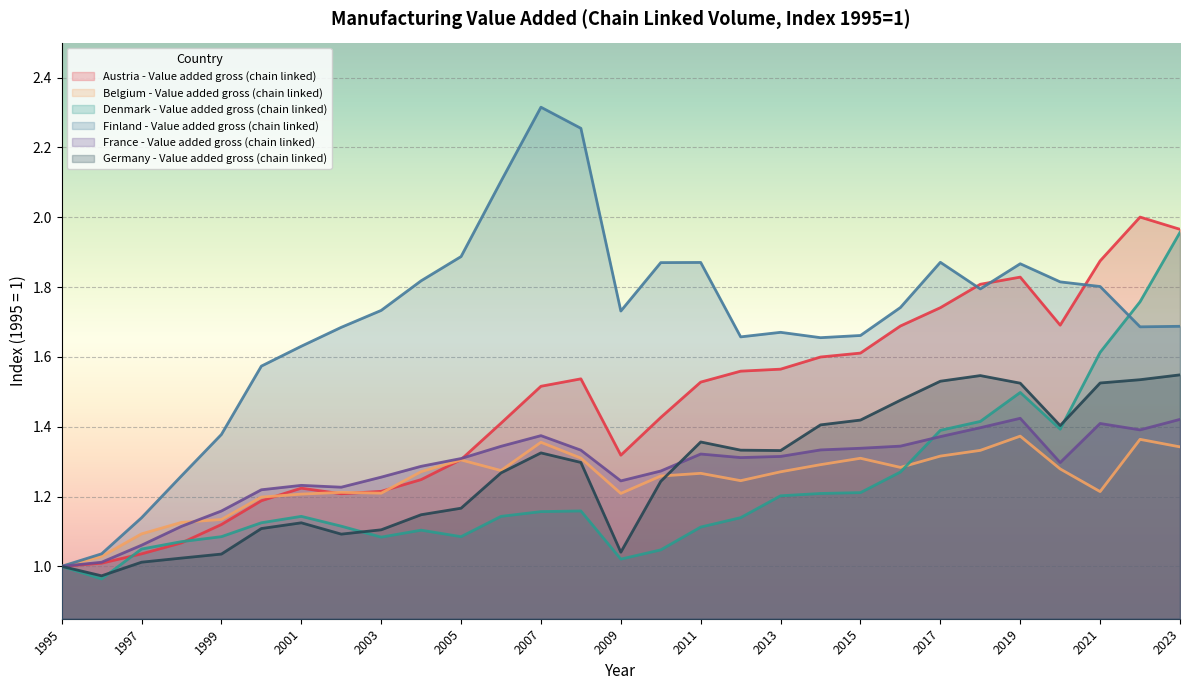

Reading left to right, extract all data points from this chart.

Austria - Value added gross (chain linked): 1995=1.0	1996=1.0	1997=1.0	1998=1.1	1999=1.1	2000=1.2	2001=1.2	2002=1.2	2003=1.2	2004=1.2	2005=1.3	2006=1.4	2007=1.5	2008=1.5	2009=1.3	2010=1.4	2011=1.5	2012=1.6	2013=1.6	2014=1.6	2015=1.6	2016=1.7	2017=1.7	2018=1.8	2019=1.8	2020=1.7	2021=1.9	2022=2.0	2023=2.0
Belgium - Value added gross (chain linked): 1995=1.0	1996=1.0	1997=1.1	1998=1.1	1999=1.1	2000=1.2	2001=1.2	2002=1.2	2003=1.2	2004=1.3	2005=1.3	2006=1.3	2007=1.4	2008=1.3	2009=1.2	2010=1.3	2011=1.3	2012=1.2	2013=1.3	2014=1.3	2015=1.3	2016=1.3	2017=1.3	2018=1.3	2019=1.4	2020=1.3	2021=1.2	2022=1.4	2023=1.3
Denmark - Value added gross (chain linked): 1995=1.0	1996=1.0	1997=1.0	1998=1.1	1999=1.1	2000=1.1	2001=1.1	2002=1.1	2003=1.1	2004=1.1	2005=1.1	2006=1.1	2007=1.2	2008=1.2	2009=1.0	2010=1.0	2011=1.1	2012=1.1	2013=1.2	2014=1.2	2015=1.2	2016=1.3	2017=1.4	2018=1.4	2019=1.5	2020=1.4	2021=1.6	2022=1.8	2023=2.0
Finland - Value added gross (chain linked): 1995=1.0	1996=1.0	1997=1.1	1998=1.3	1999=1.4	2000=1.6	2001=1.6	2002=1.7	2003=1.7	2004=1.8	2005=1.9	2006=2.1	2007=2.3	2008=2.3	2009=1.7	2010=1.9	2011=1.9	2012=1.7	2013=1.7	2014=1.7	2015=1.7	2016=1.7	2017=1.9	2018=1.8	2019=1.9	2020=1.8	2021=1.8	2022=1.7	2023=1.7
France - Value added gross (chain linked): 1995=1.0	1996=1.0	1997=1.1	1998=1.1	1999=1.2	2000=1.2	2001=1.2	2002=1.2	2003=1.3	2004=1.3	2005=1.3	2006=1.3	2007=1.4	2008=1.3	2009=1.2	2010=1.3	2011=1.3	2012=1.3	2013=1.3	2014=1.3	2015=1.3	2016=1.3	2017=1.4	2018=1.4	2019=1.4	2020=1.3	2021=1.4	2022=1.4	2023=1.4
Germany - Value added gross (chain linked): 1995=1.0	1996=1.0	1997=1.0	1998=1.0	1999=1.0	2000=1.1	2001=1.1	2002=1.1	2003=1.1	2004=1.1	2005=1.2	2006=1.3	2007=1.3	2008=1.3	2009=1.0	2010=1.2	2011=1.4	2012=1.3	2013=1.3	2014=1.4	2015=1.4	2016=1.5	2017=1.5	2018=1.5	2019=1.5	2020=1.4	2021=1.5	2022=1.5	2023=1.5